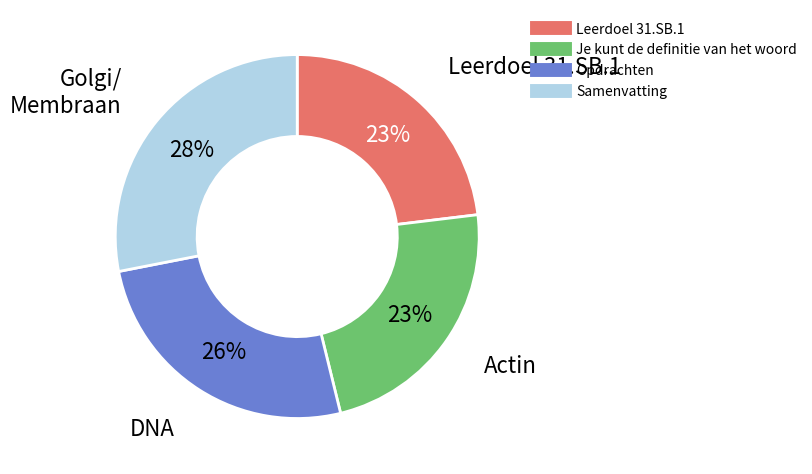

What is the ratio of the value at Opdrachten to the value at Je kunt de definitie van het woord?

1.1